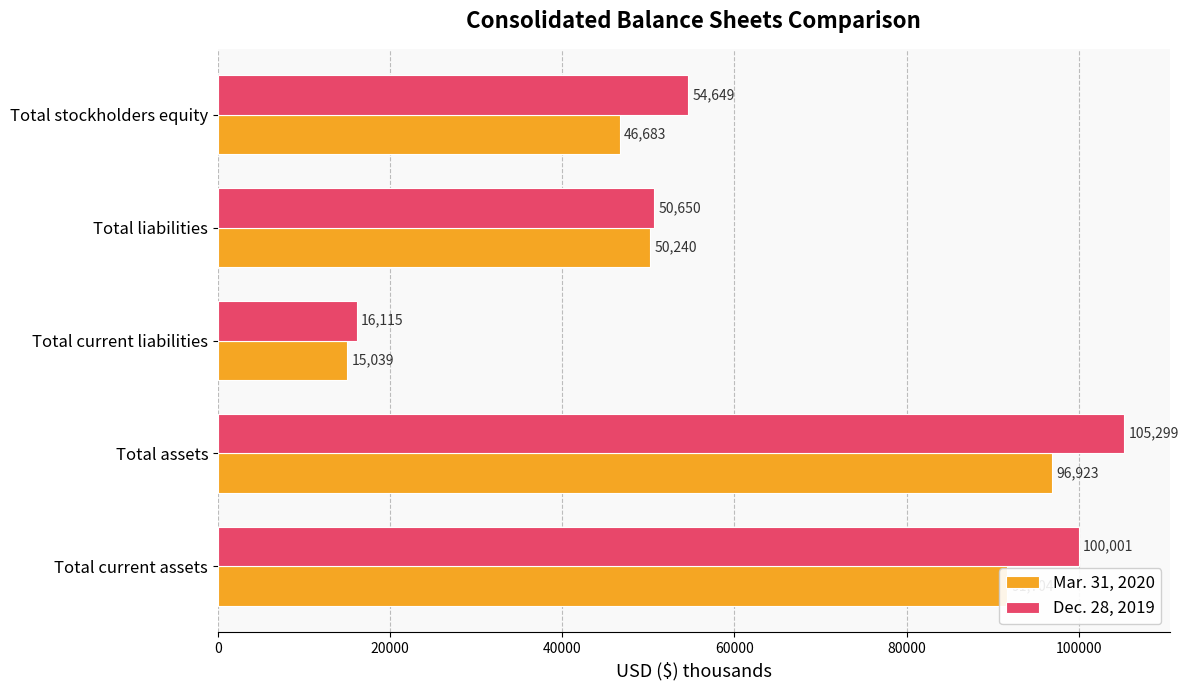

What is the sum of all Dec. 28, 2019 values?

326714